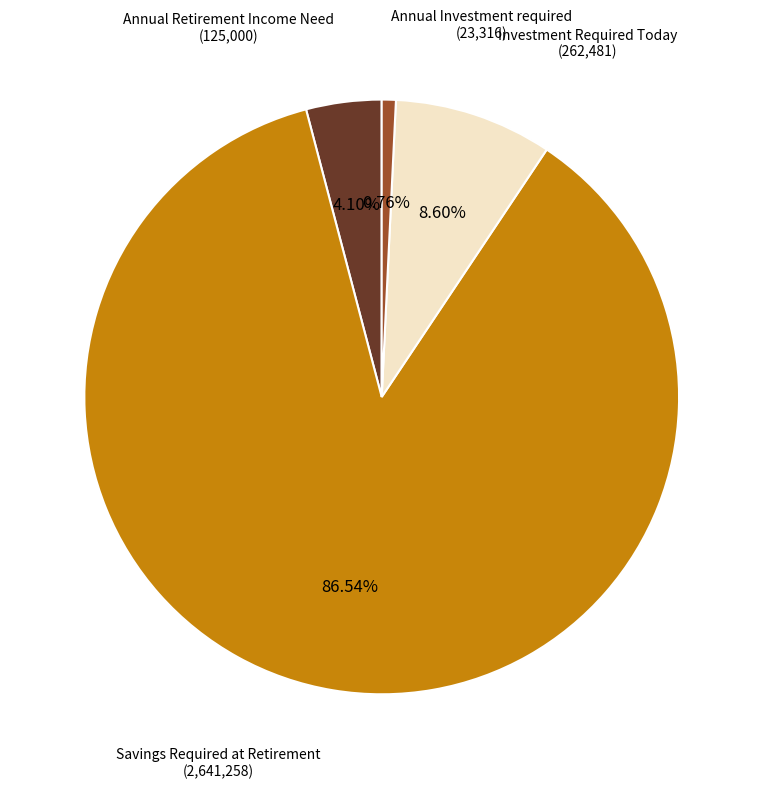

Is there any slice that represents more than half of the pie?

Yes